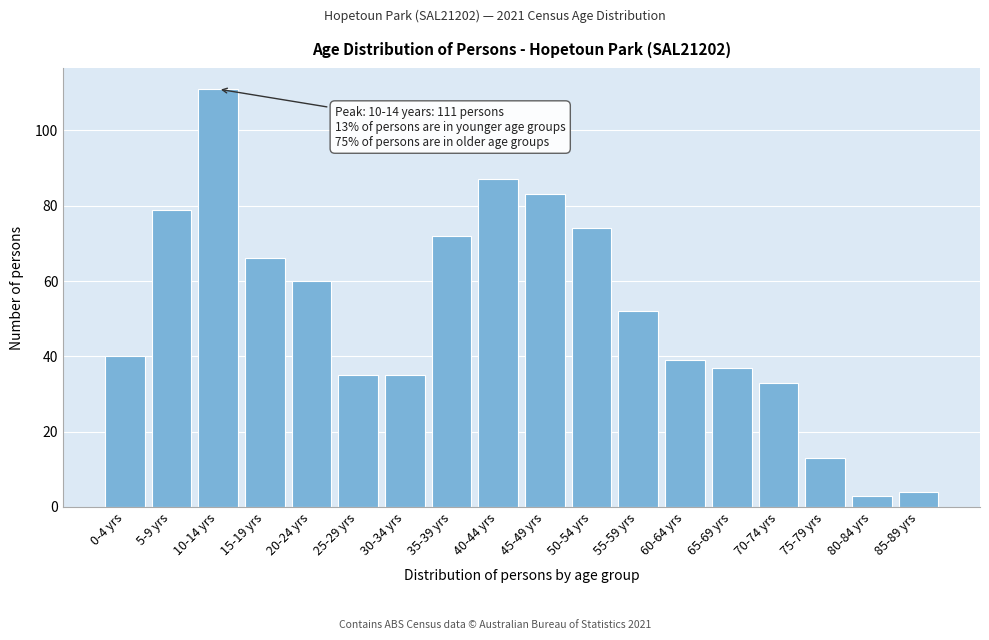

Reading right to left, list all the values displayed in this chart.

4	3	13	33	37	39	52	74	83	87	72	35	35	60	66	111	79	40